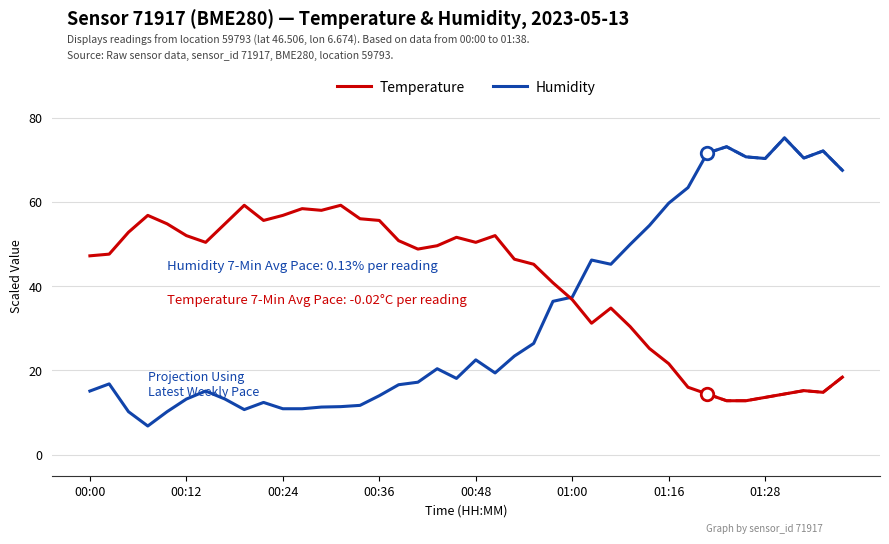

What is the difference between the maximum and minimum values in the Temperature series?

46.4